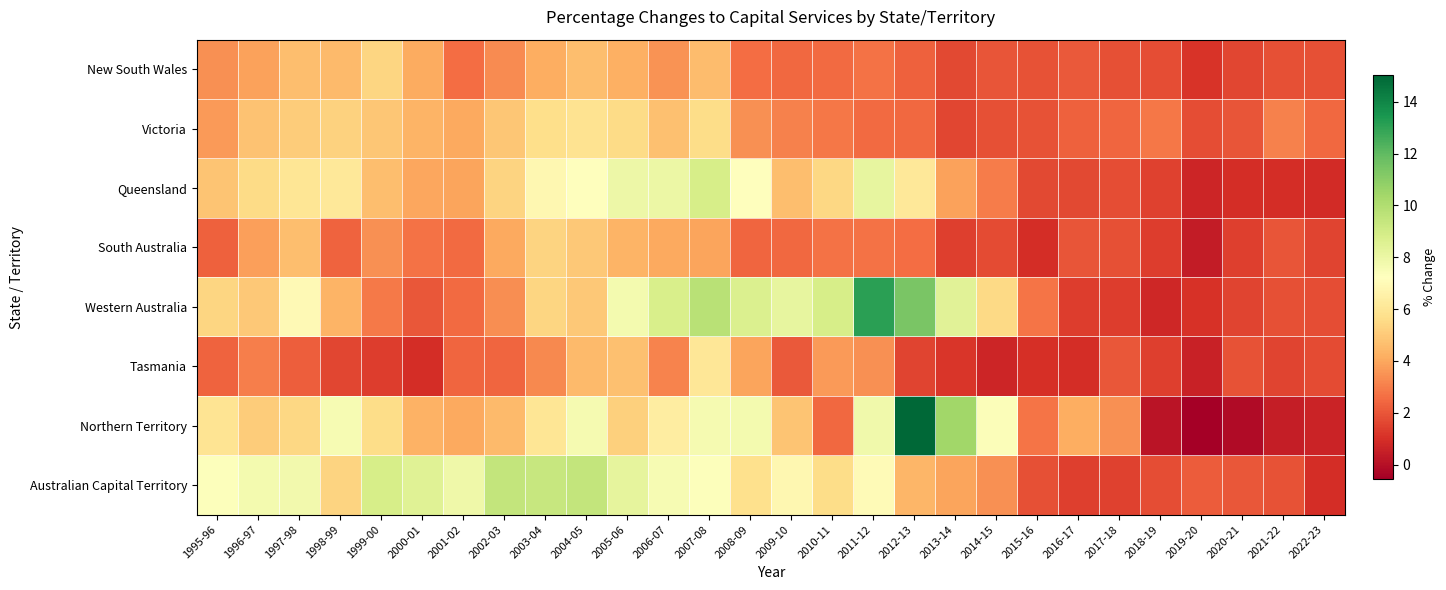

Which series changed the most between 1997-98 and 2011-12?

Western Australia